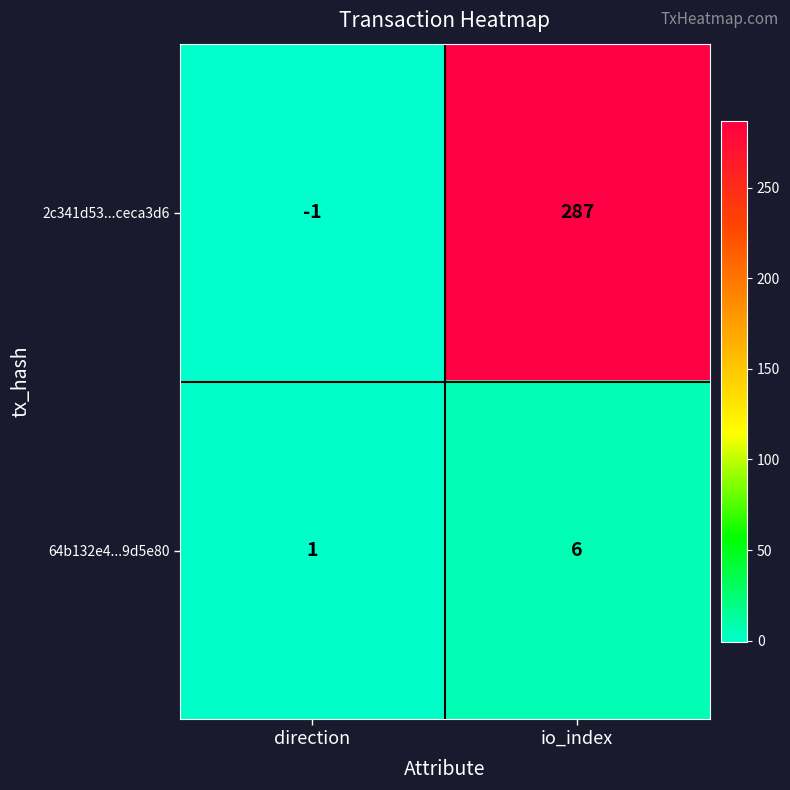

At which category is the sum across all series the highest?

io_index